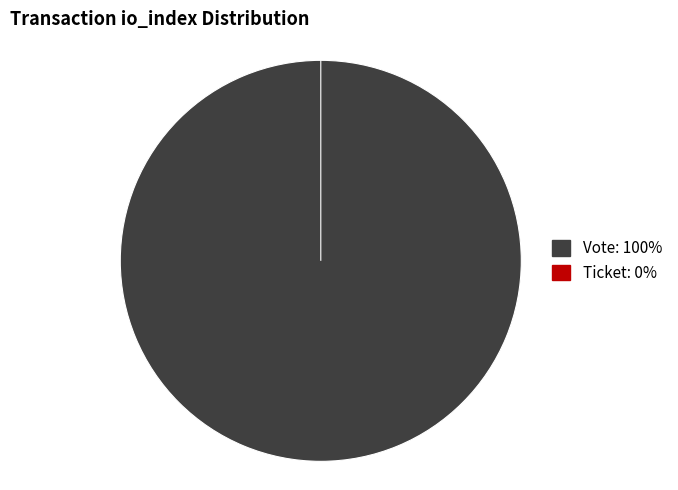

Do Vote (io_index=1) and Ticket (io_index=0) together represent more than half of the pie?

Yes